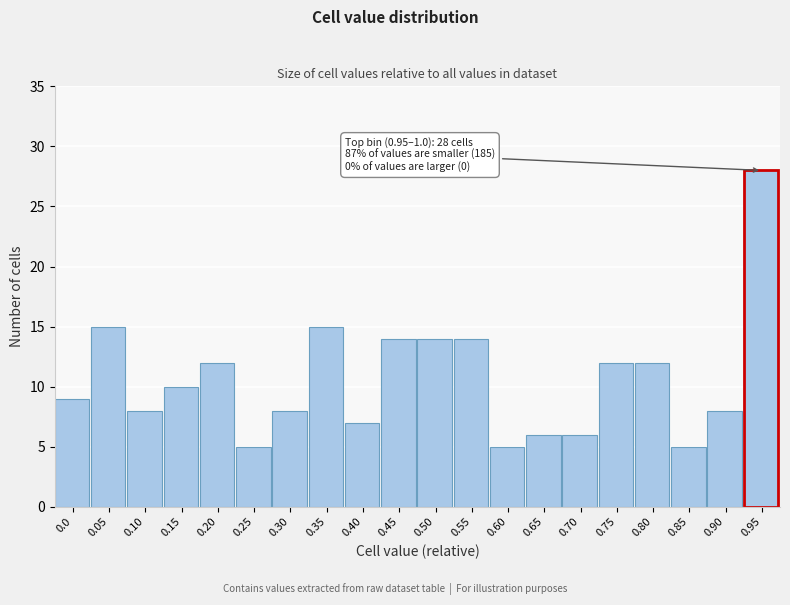

Reading left to right, extract all data points from this chart.

9	15	8	10	12	5	8	15	7	14	14	14	5	6	6	12	12	5	8	28